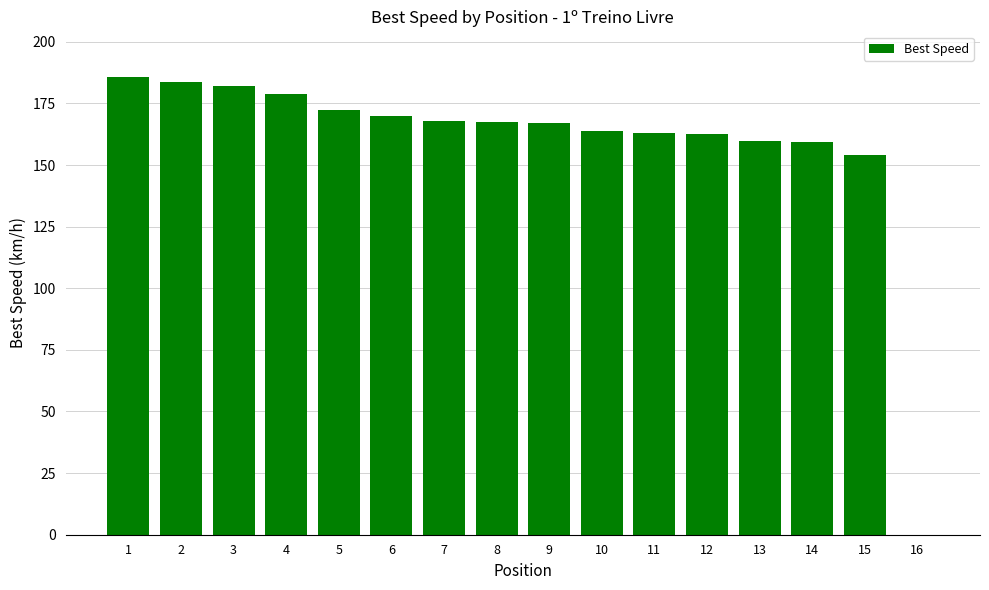

What is the change in value from 6 to 9?

-2.5